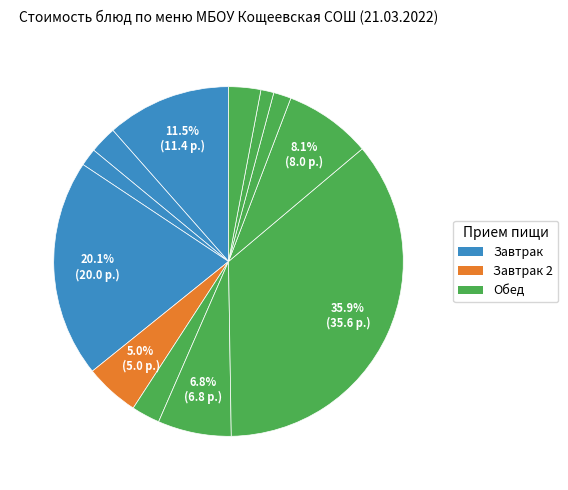

Is there any slice that represents more than half of the pie?

No